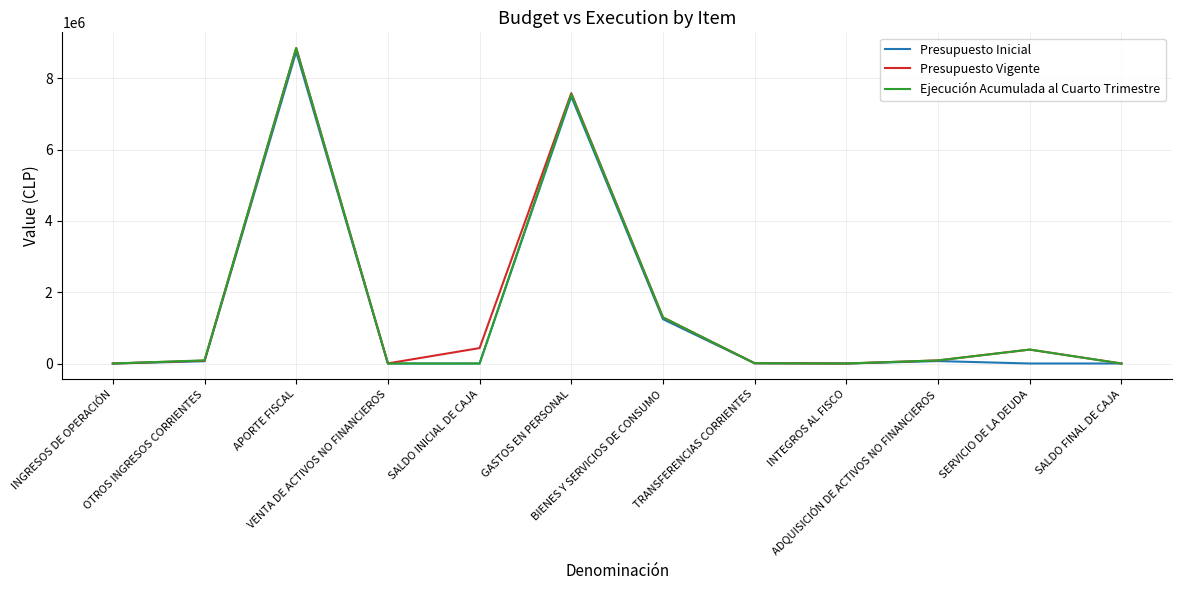

What is the sum of the Presupuesto Vigente values at APORTE FISCAL and SERVICIO DE LA DEUDA?

9238705